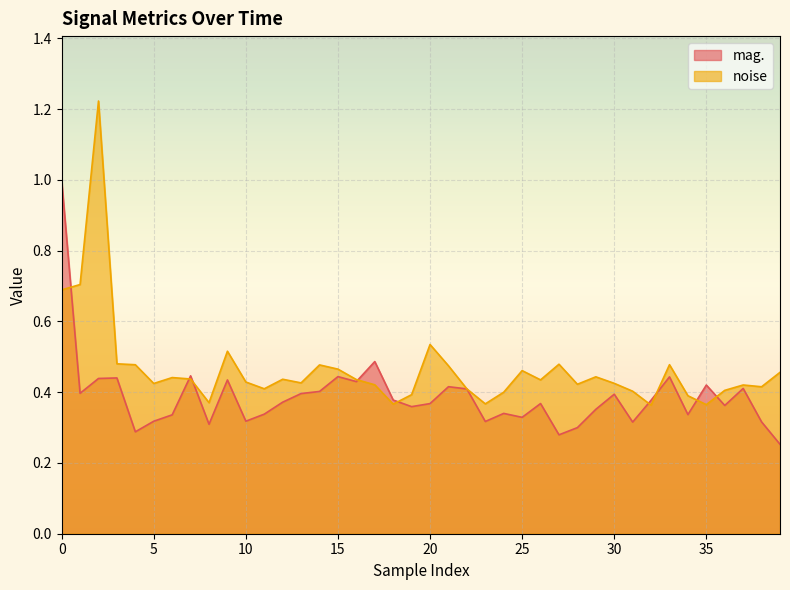

Rank the series at 33 from highest to lowest value.

noise, mag.